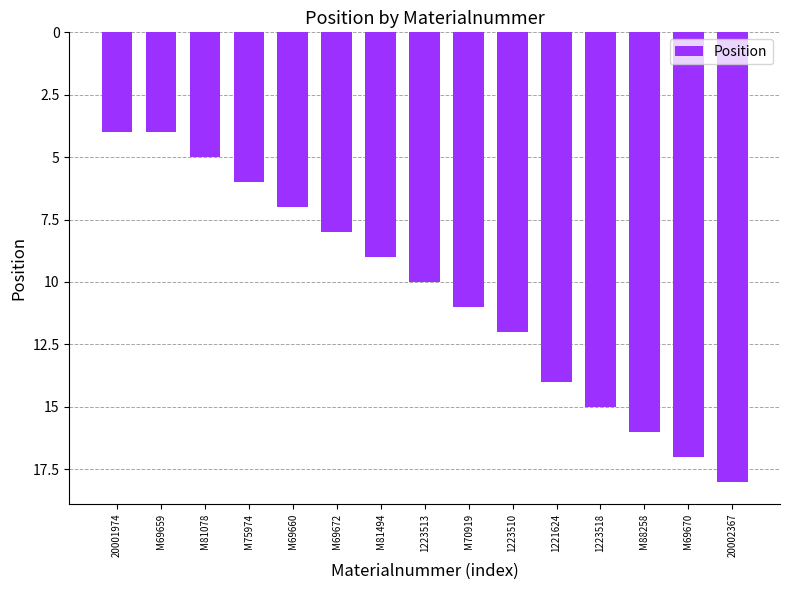

List the labels in order of value, largest first.

20001974, M69659, M81078, M75974, M69660, M69672, M81494, 1223513, M70919, 1223510, 1221624, 1223518, M88258, M69670, 20002367